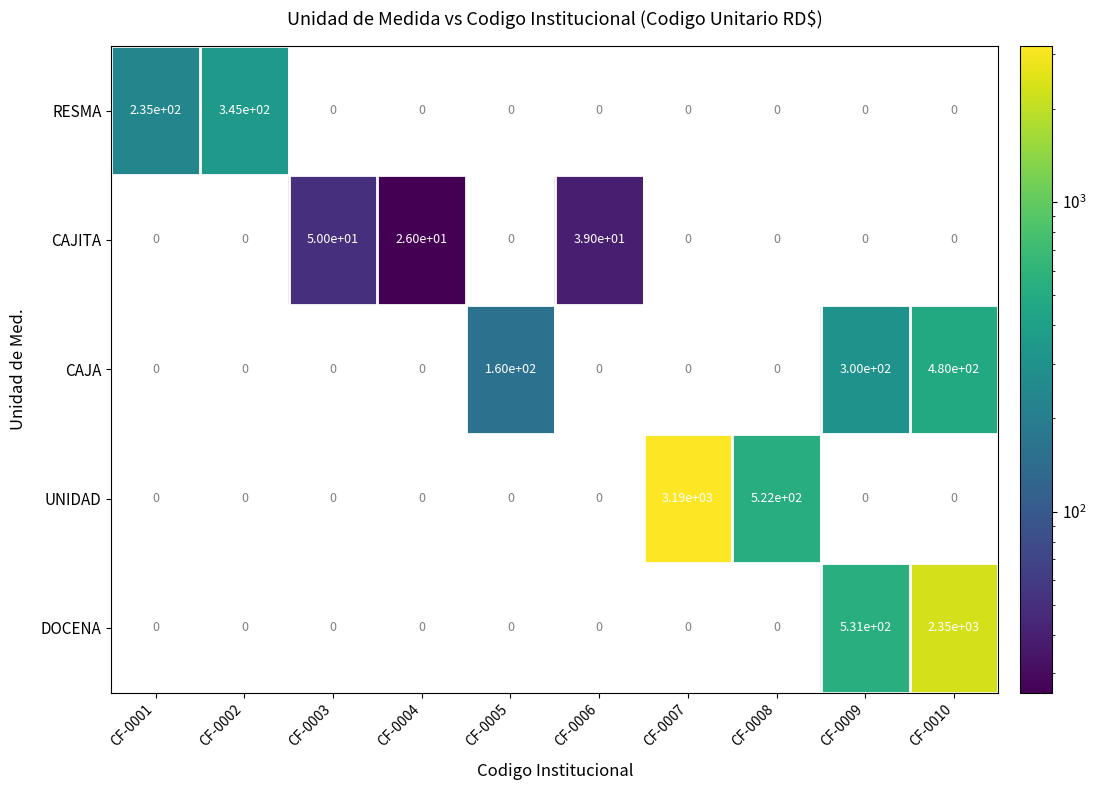

The CAJA series shows 844 at CF-0010. True or false?

False